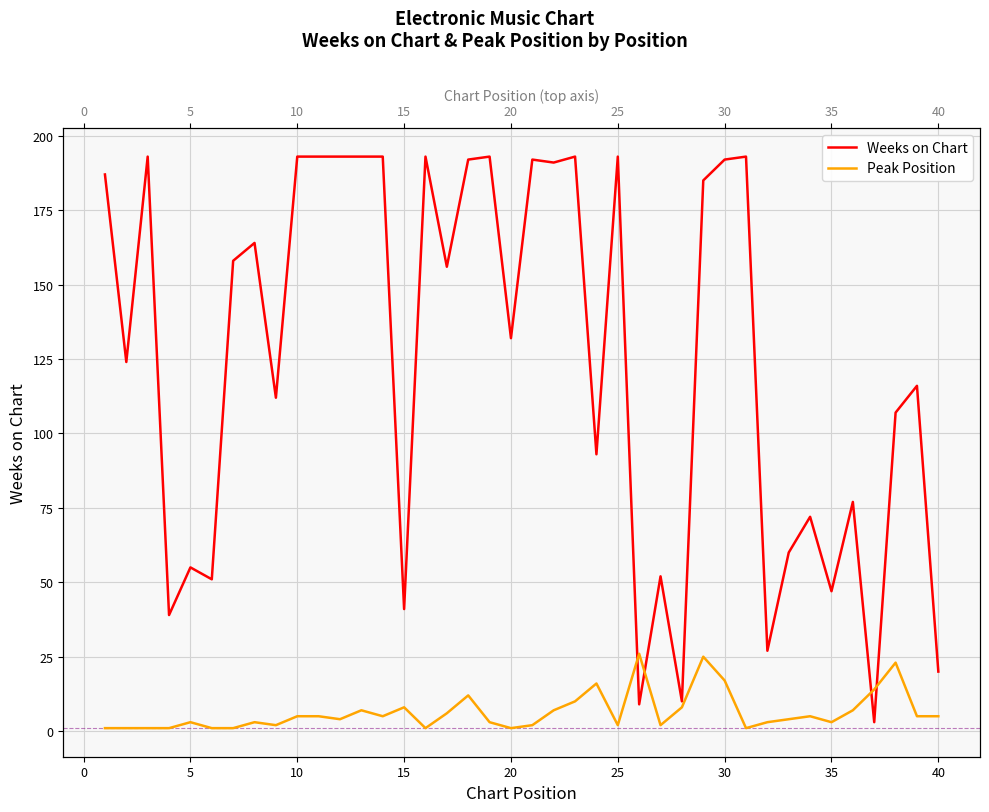

What is the difference between the second highest and minimum values in the Weeks on Chart series?

190